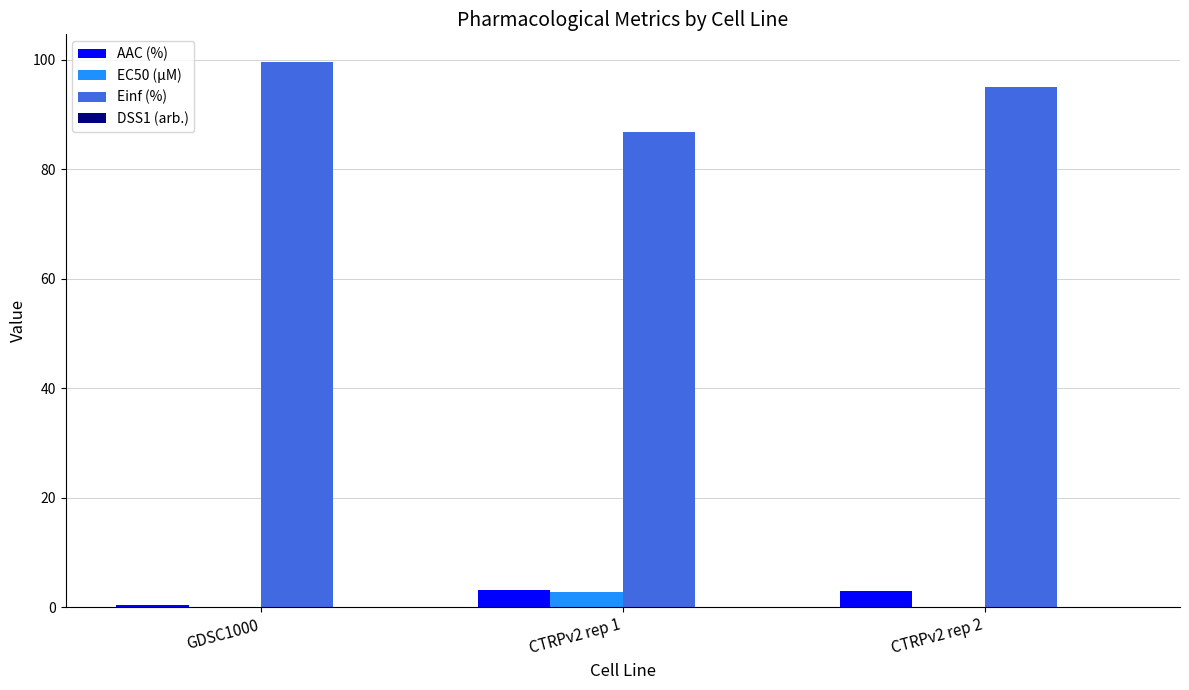

Which series has the widest spread of values?

Einf (%)